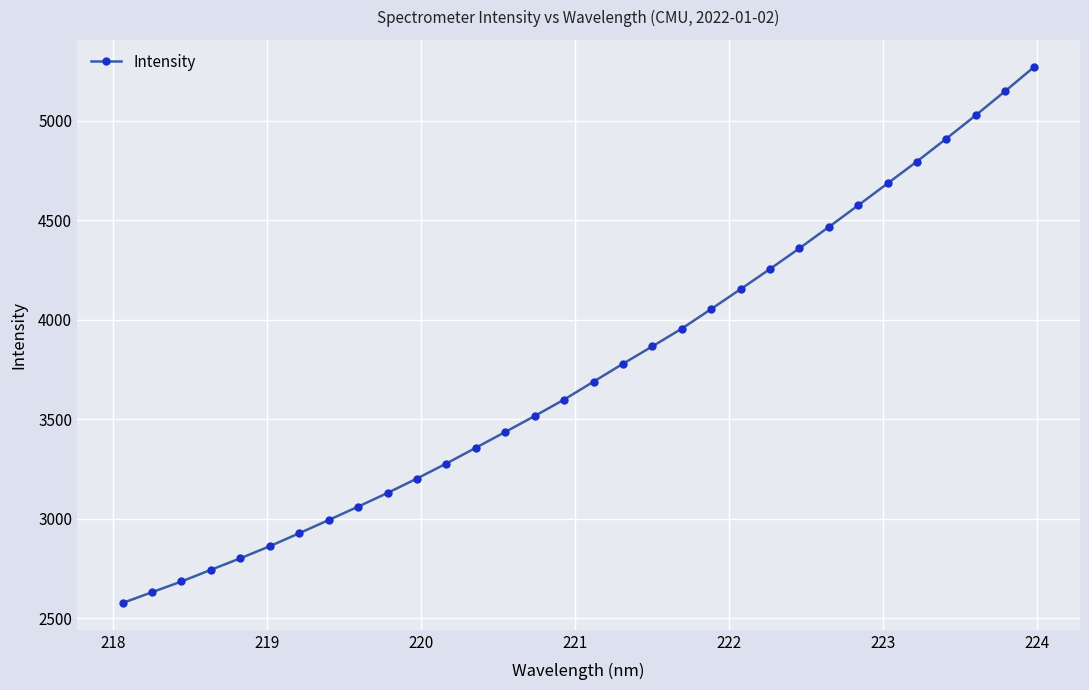

What is the difference between the maximum and second lowest values?

2641.0